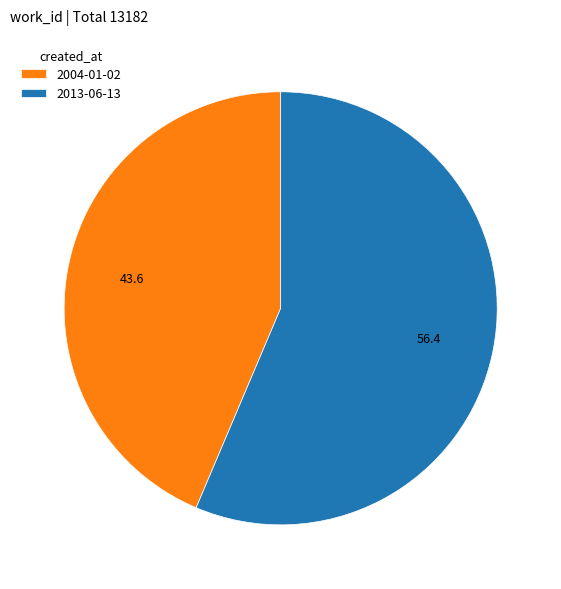

Approximately how many times larger is the value at 2013-06-13 compared to 2004-01-02?

1.3